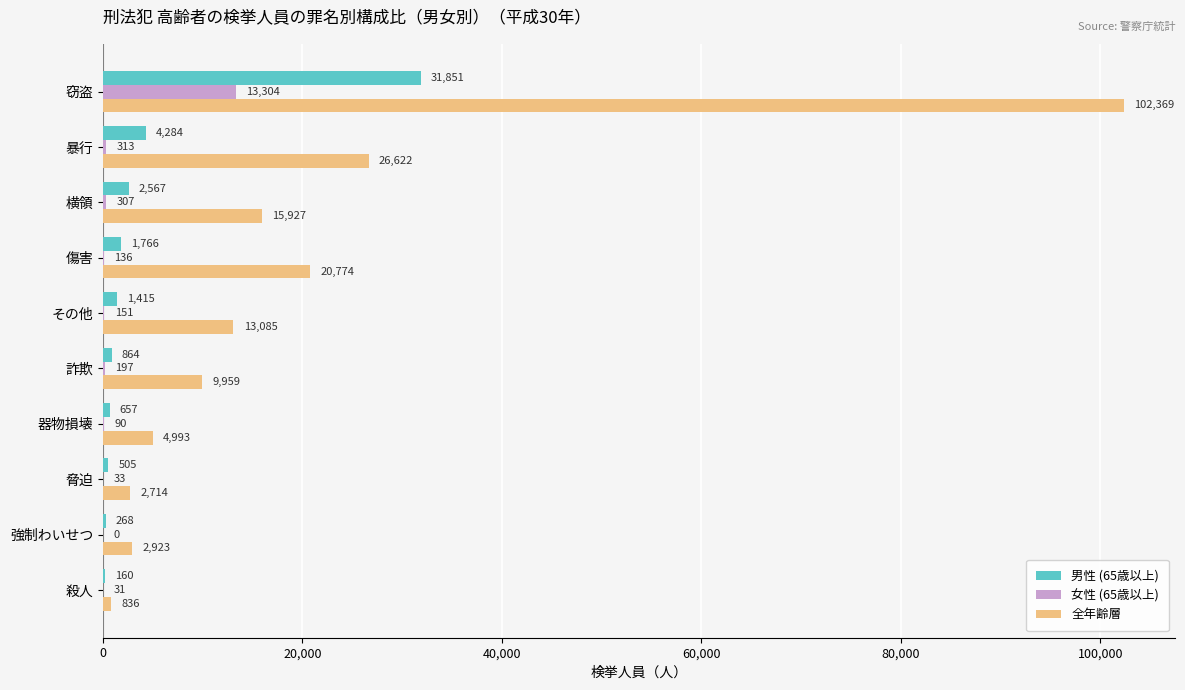

Which series has the largest total across all categories?

全年齢層